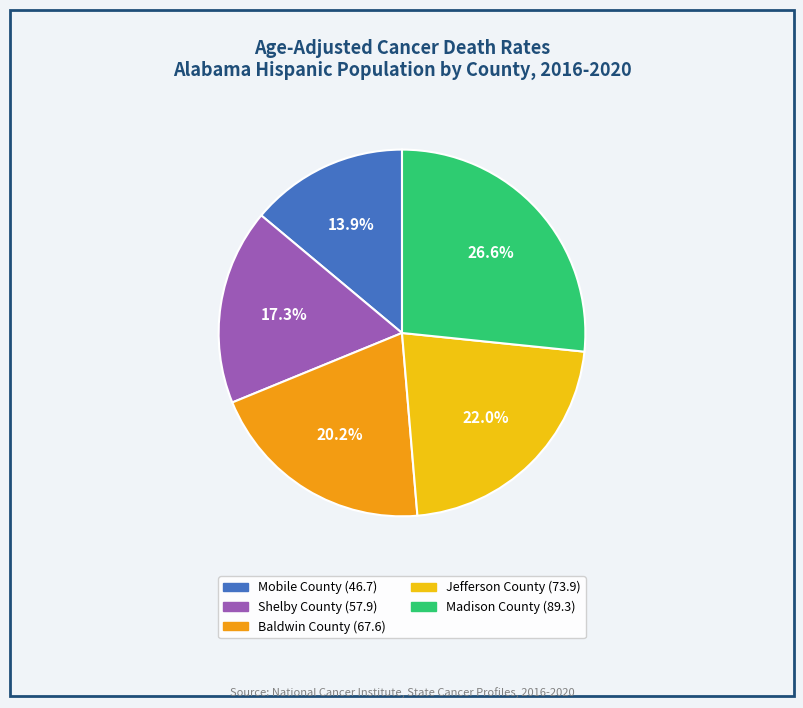

What percentage is the Baldwin County slice, to the nearest percent?

20%